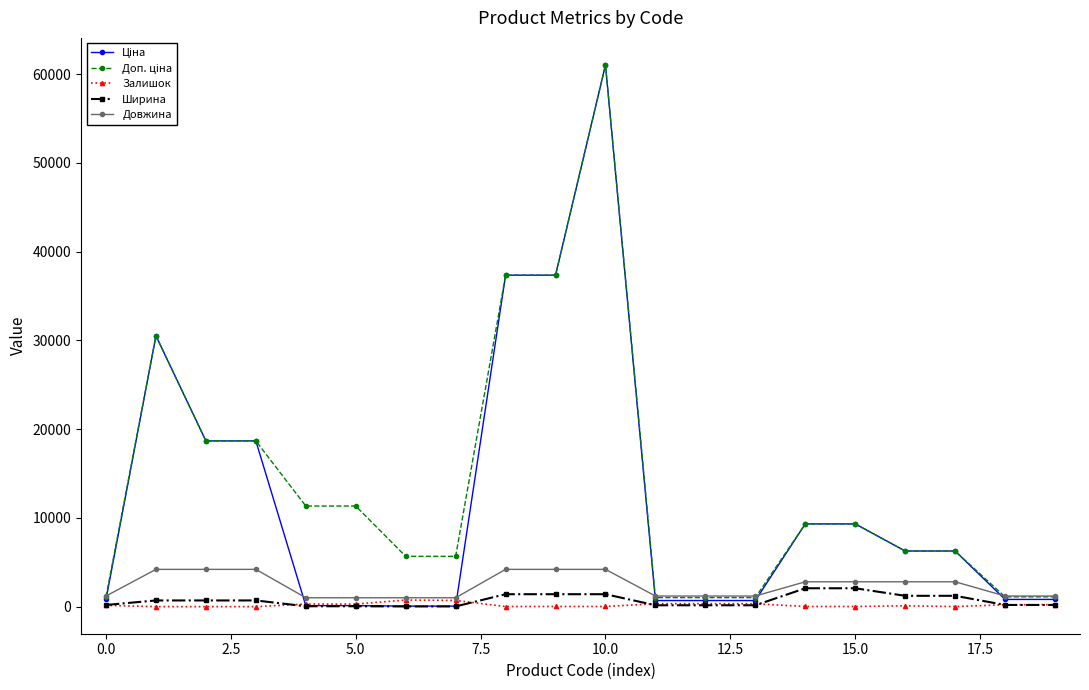

What is the maximum value for Довжина?

4200.0